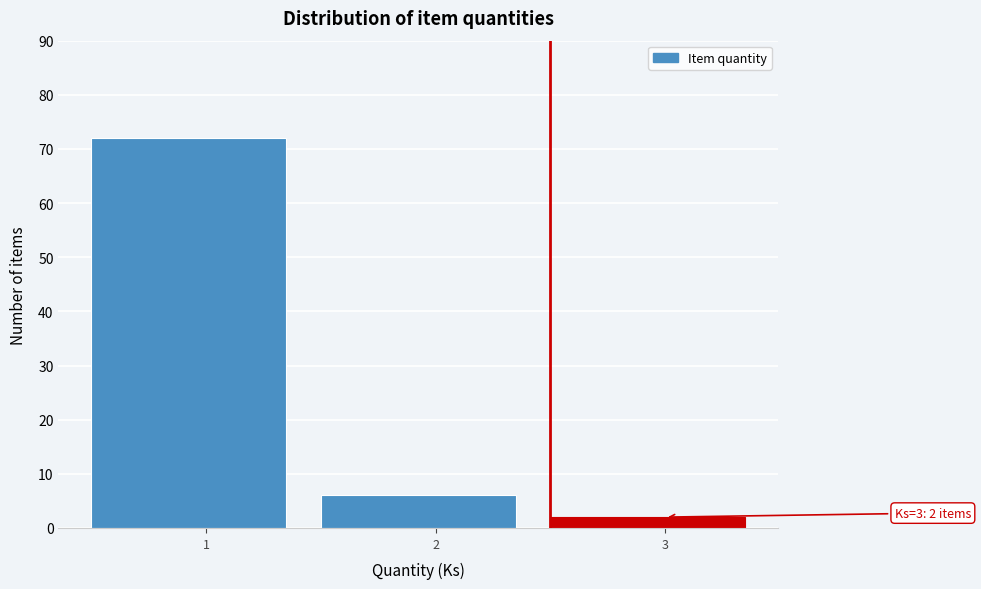

Reading right to left, what are all the values shown in this chart?

2	6	72